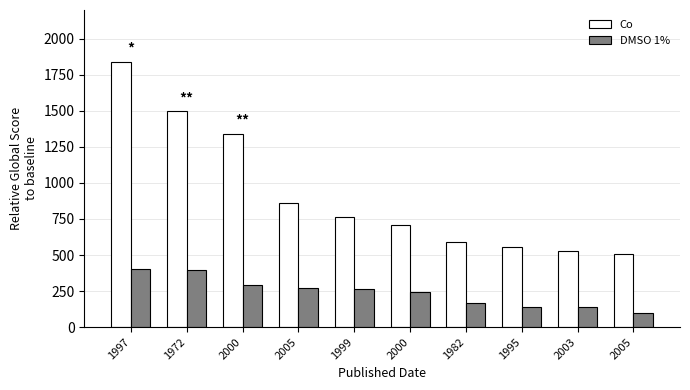

True or false: Co has a value of 2292 at 1972.

False